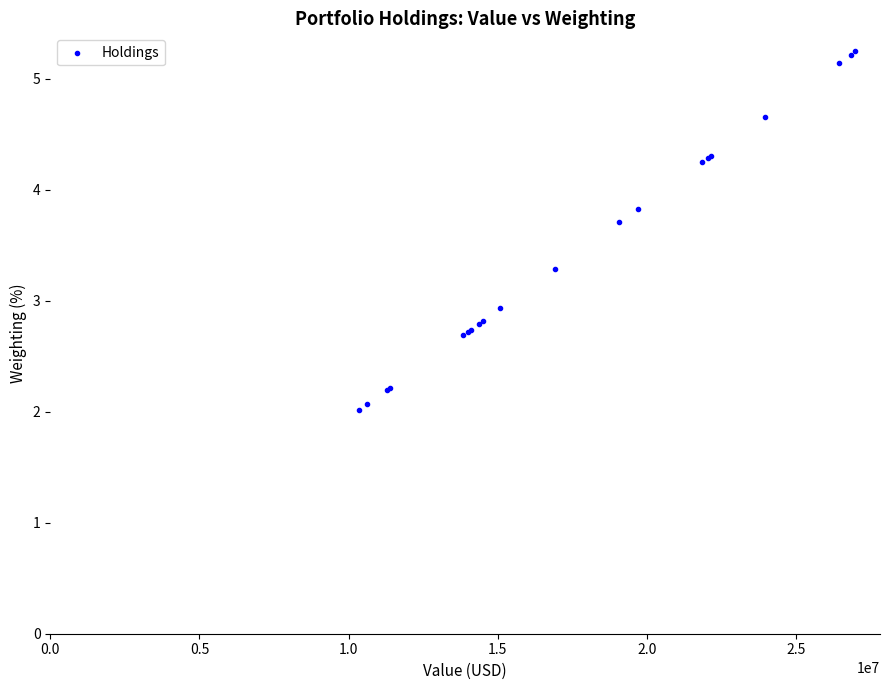

What Y value in the scatter plot is closest to 3?

2.9